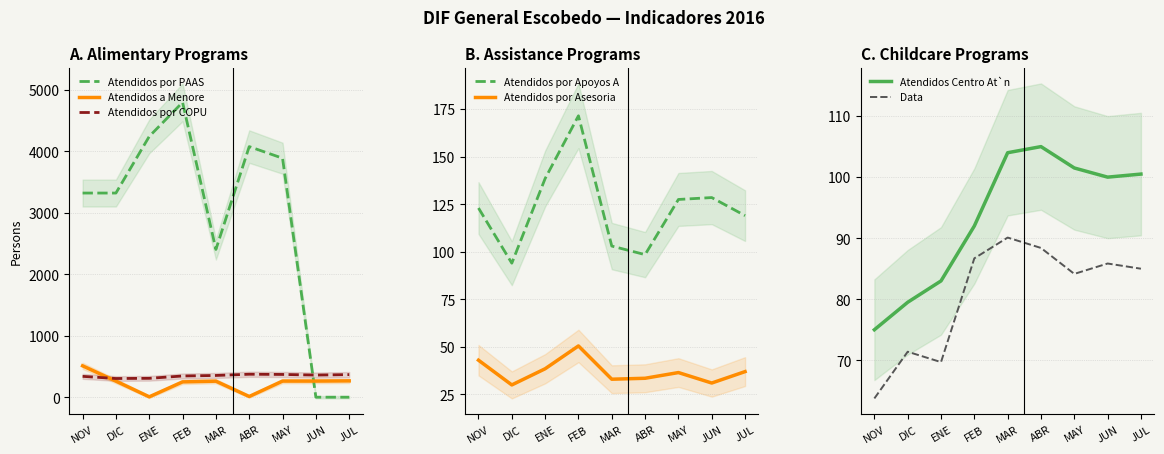

Which series has the largest total across all categories?

#Atendidos por PAASV/PAAAM (despensas)